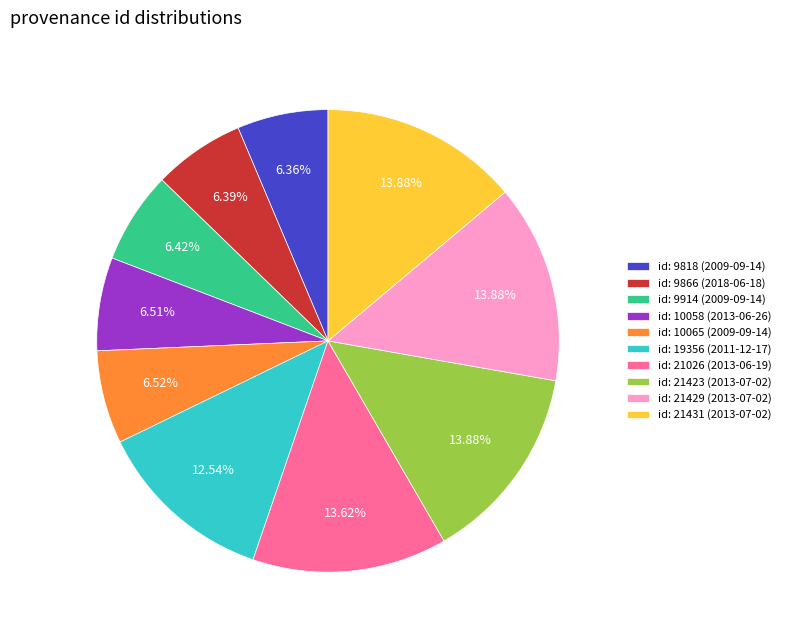

Is id: 9914 (2009-09-14) the majority of the pie?

No